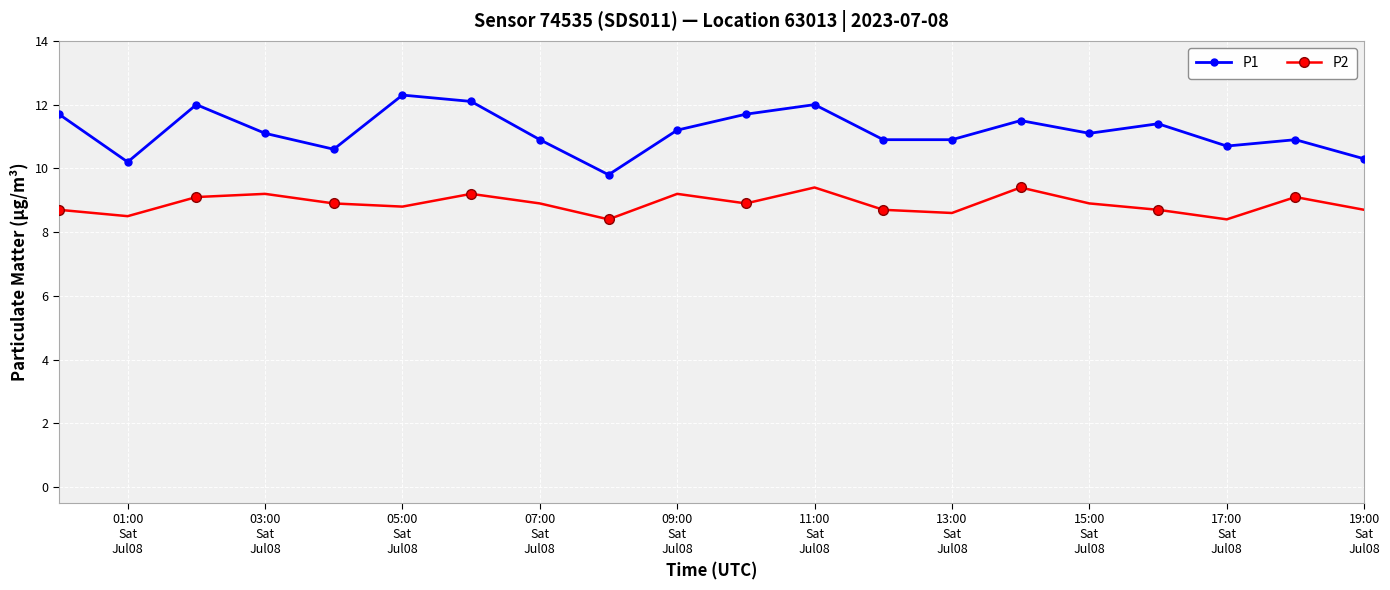

True or false: P2 and P1 cross at least once.

False